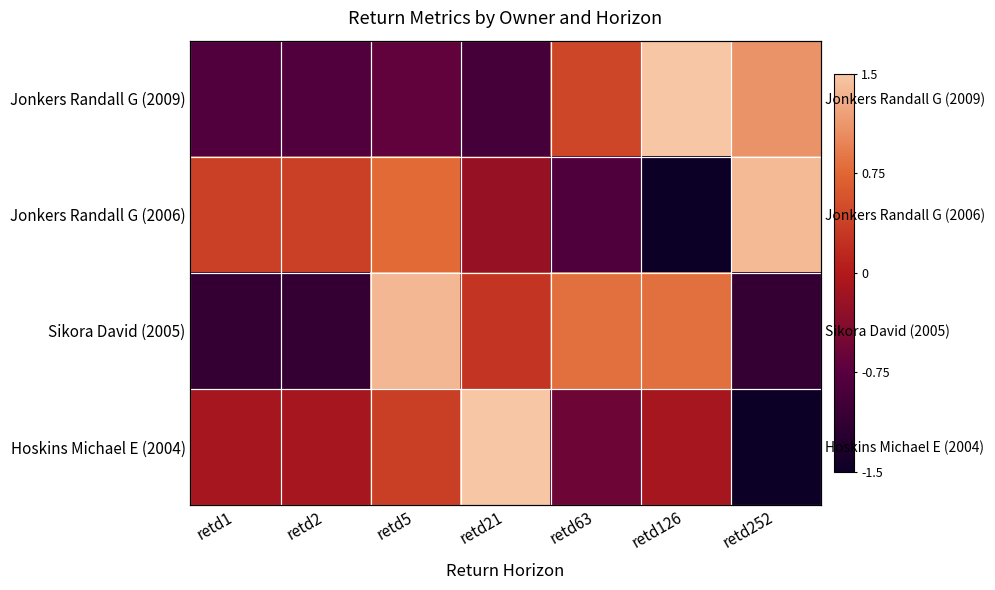

What is the spread (max minus min) of values at retd21?

3.0